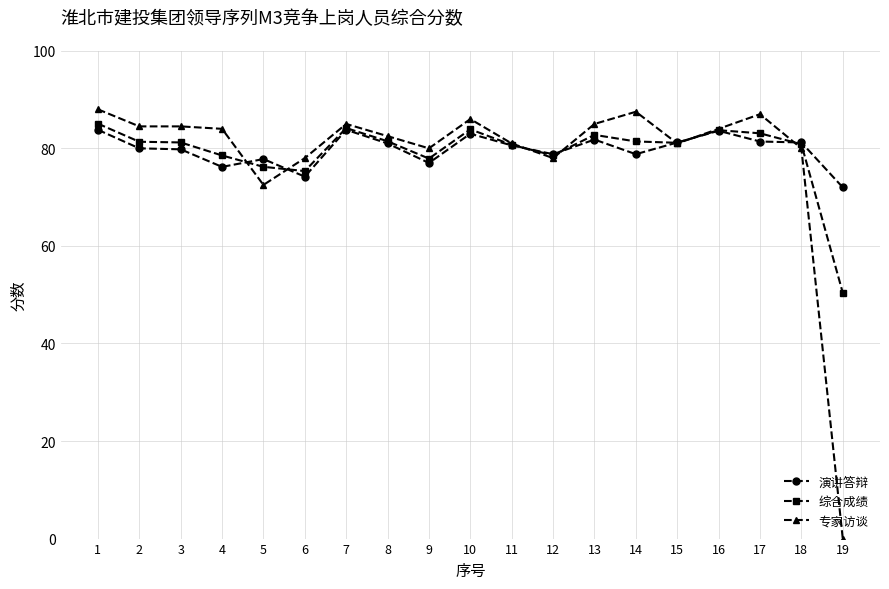

Which series has the largest range (max minus min)?

专家访谈